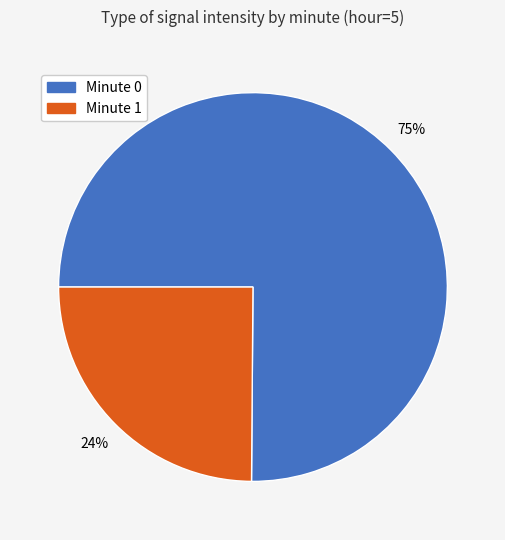

Is it true that 4 is 2% of the pie?

True